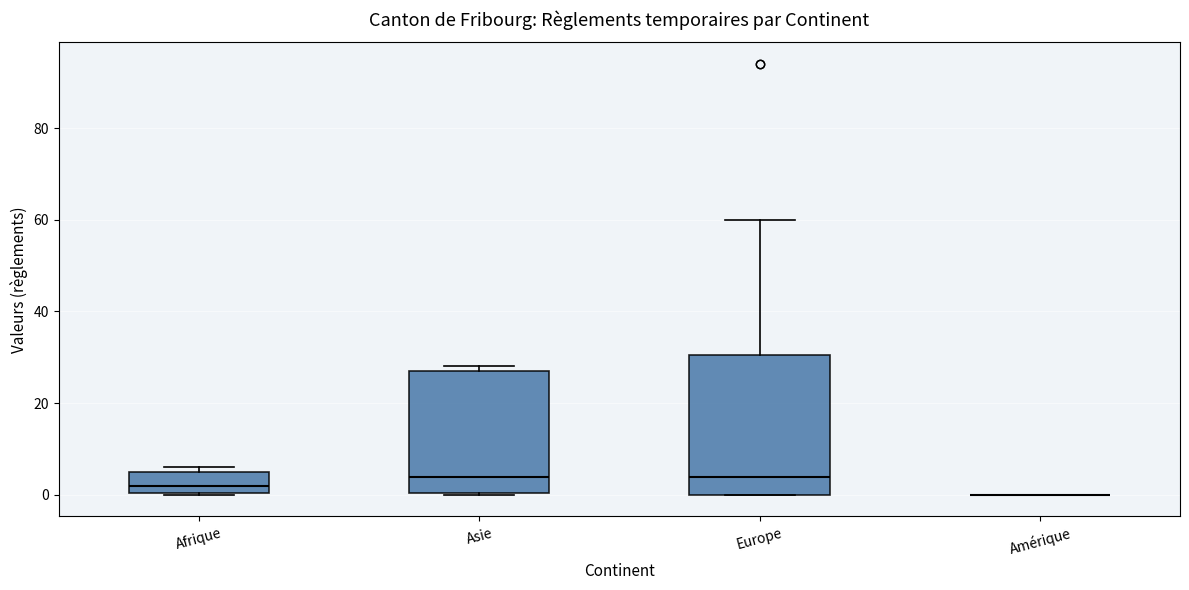

Which box is the tallest, from its lower edge to its upper edge?

Europe